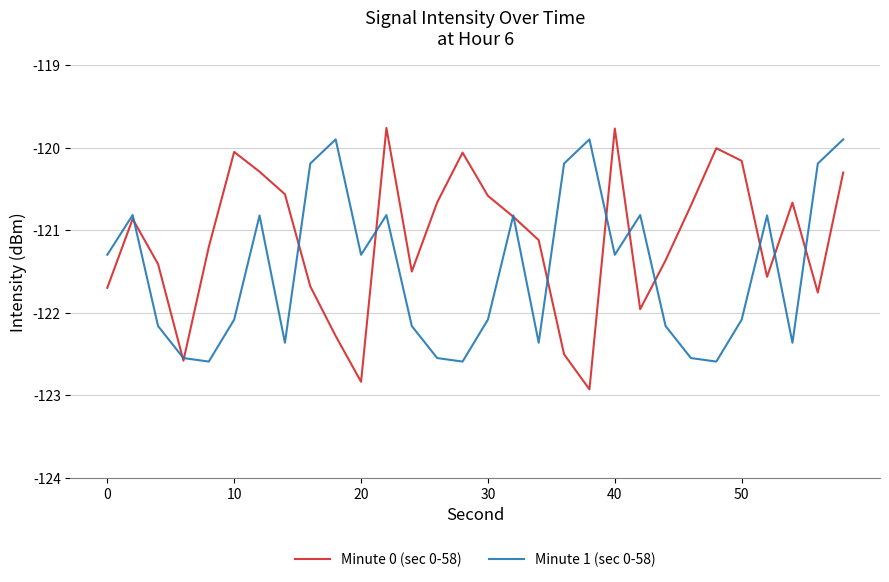

Which series has the largest total across all categories?

Minute 0 (sec 0-58)